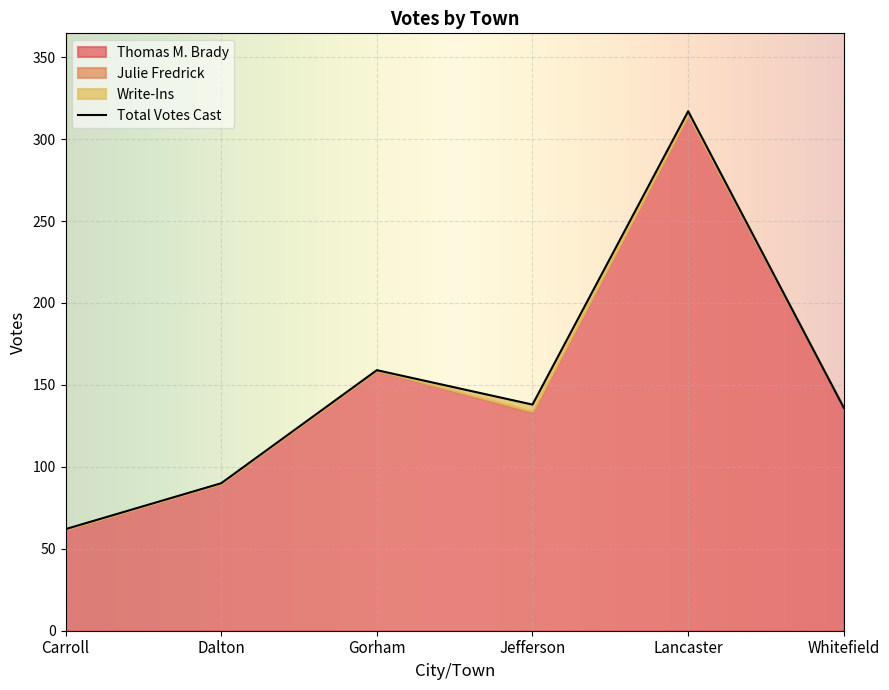

True or false: Write-Ins and Thomas M. Brady intersect in this chart.

False